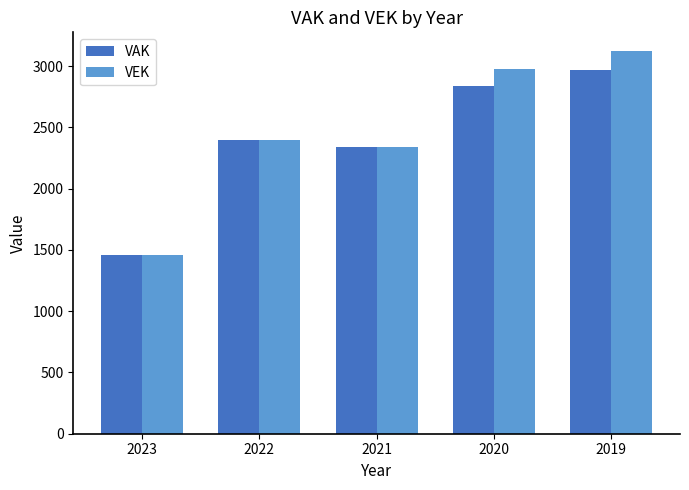

Rank the series by their average value, from lowest to highest.

VAK, VEK